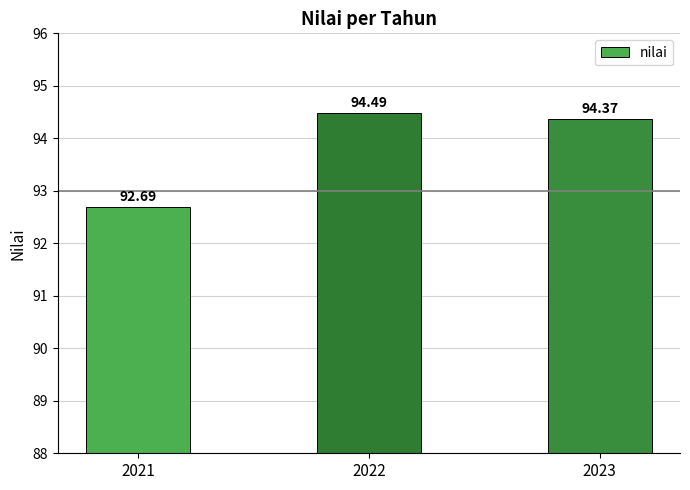

Rank the categories by value from highest to lowest.

2022, 2023, 2021